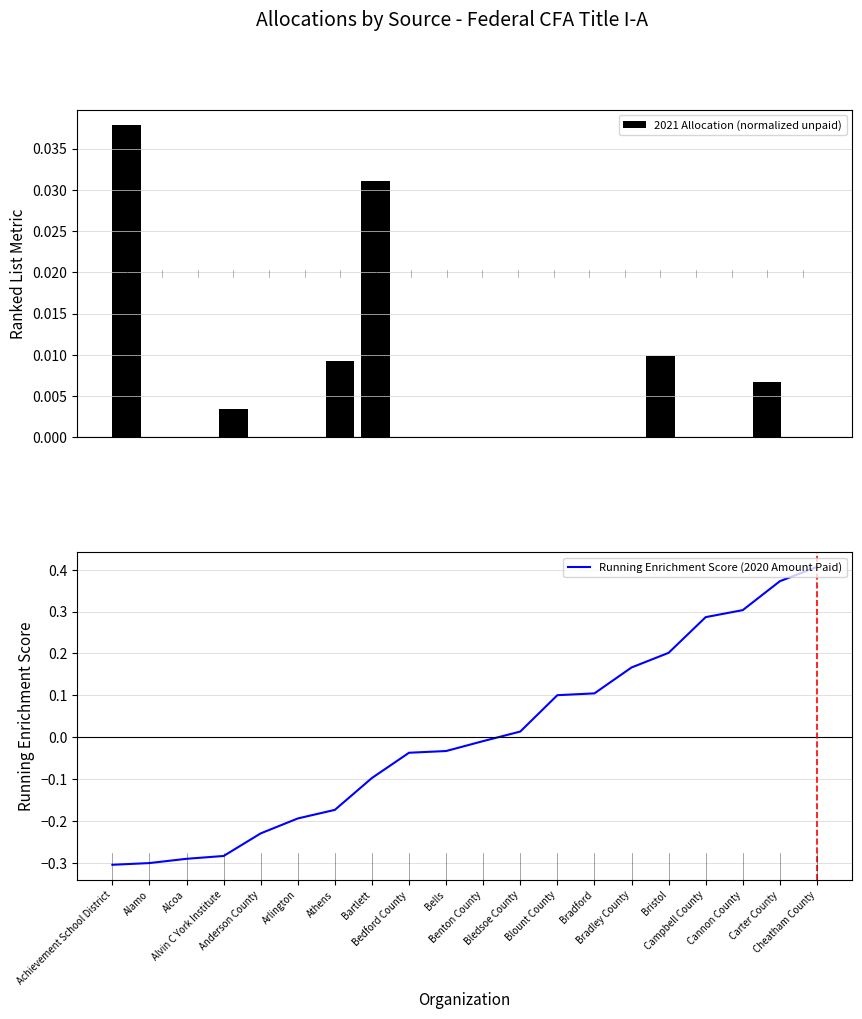

How many series are shown in this chart?

2